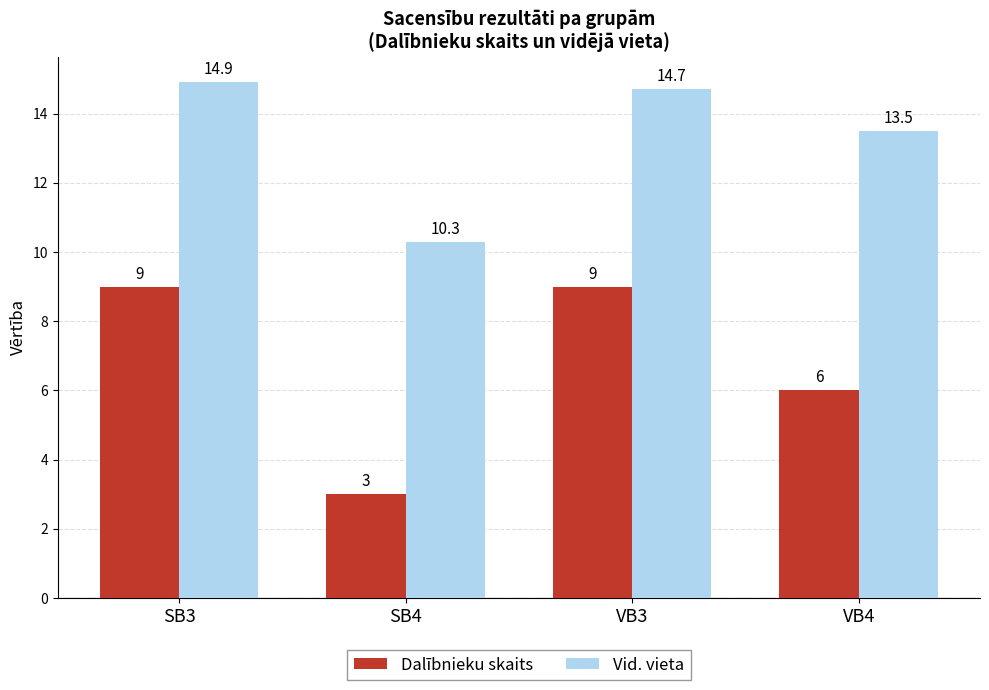

Reading left to right, what are all the values shown in this chart?

Dalībnieku skaits: 9.0	3.0	9.0	6.0
Vid. vieta: 14.9	10.3	14.7	13.5